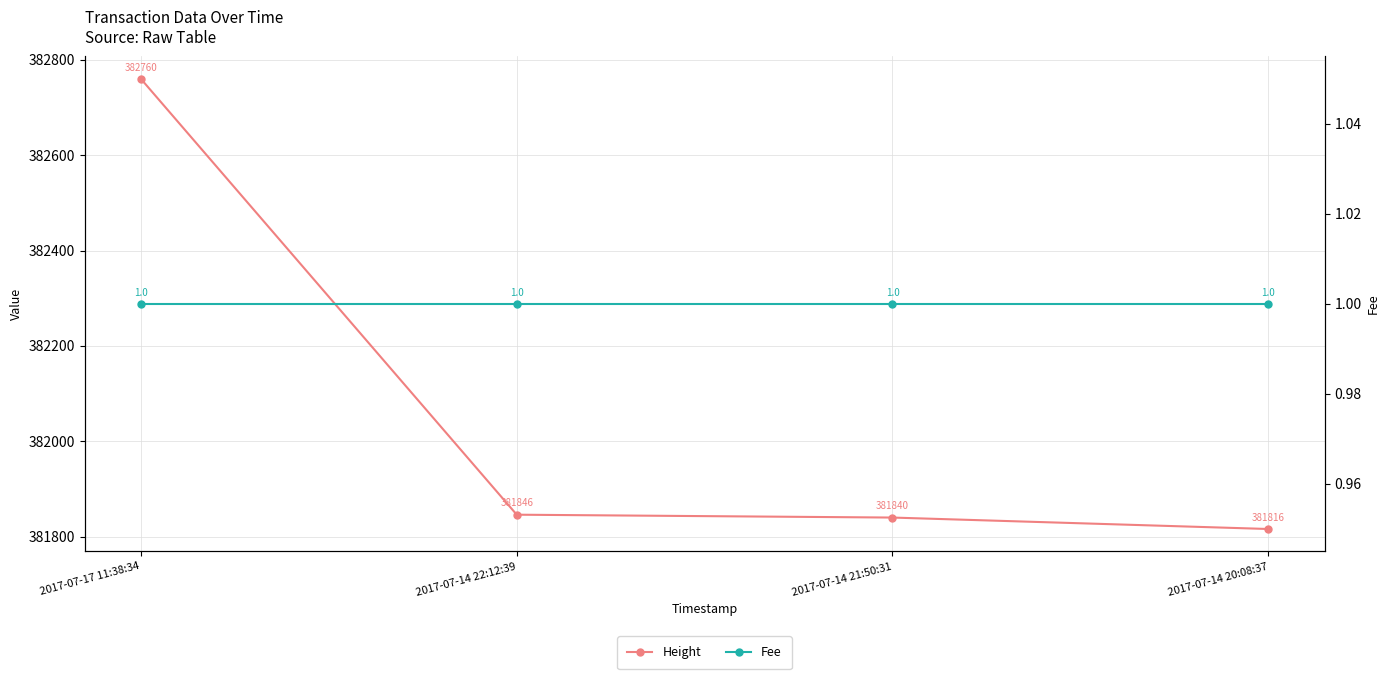

At 2017-07-17 11:38:34, list the series in order from largest to smallest.

Height, Fee